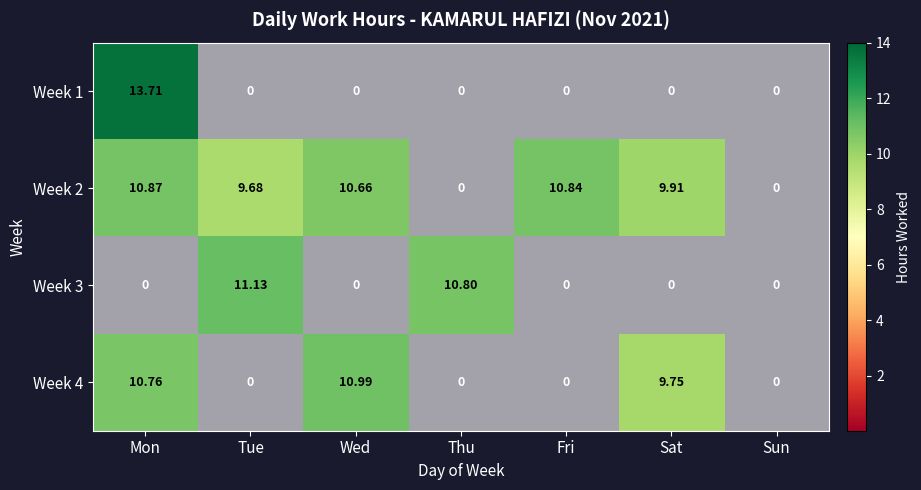

Is it true that Week 4 equals 0.0 at Thu?

True